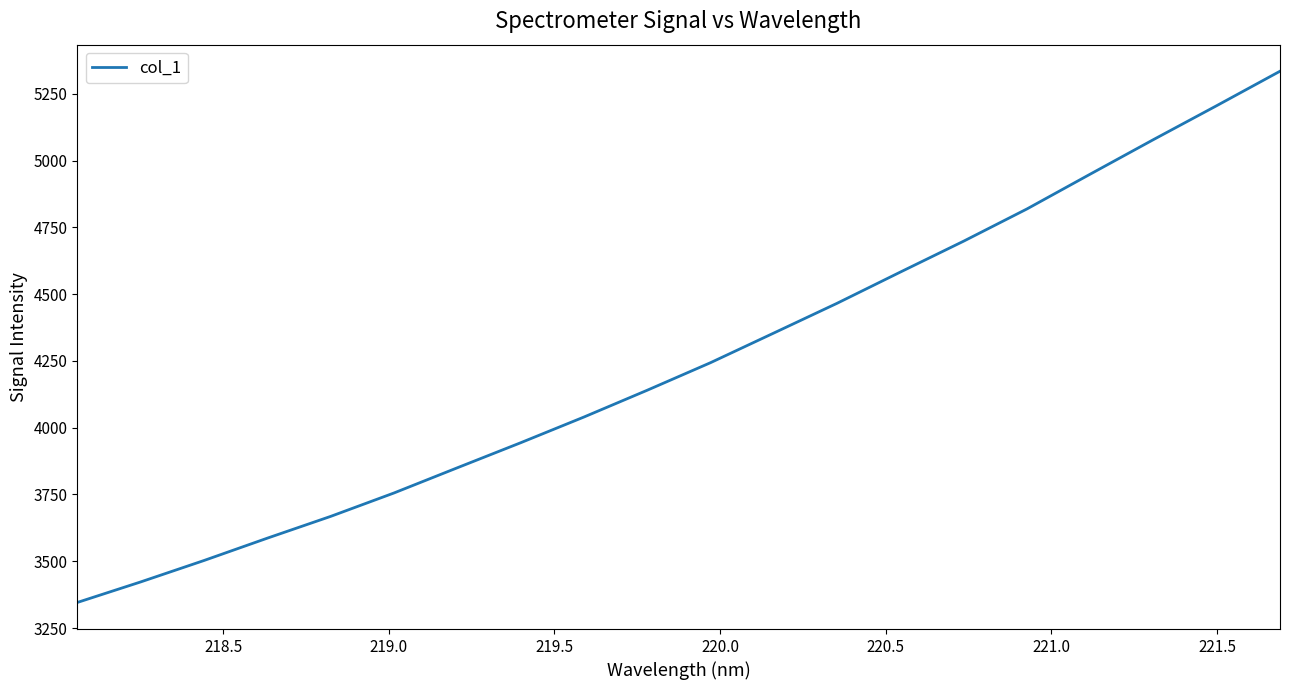

Reading left to right, transcribe all the data shown in this chart.

3345.7	3422.5	3502.7	3586.4	3667.9	3755.5	3849.8	3943.5	4039.8	4140.2	4243.3	4354.3	4465.7	4582.6	4698.3	4818.8	4949.1	5078.4	5205.5	5334.3